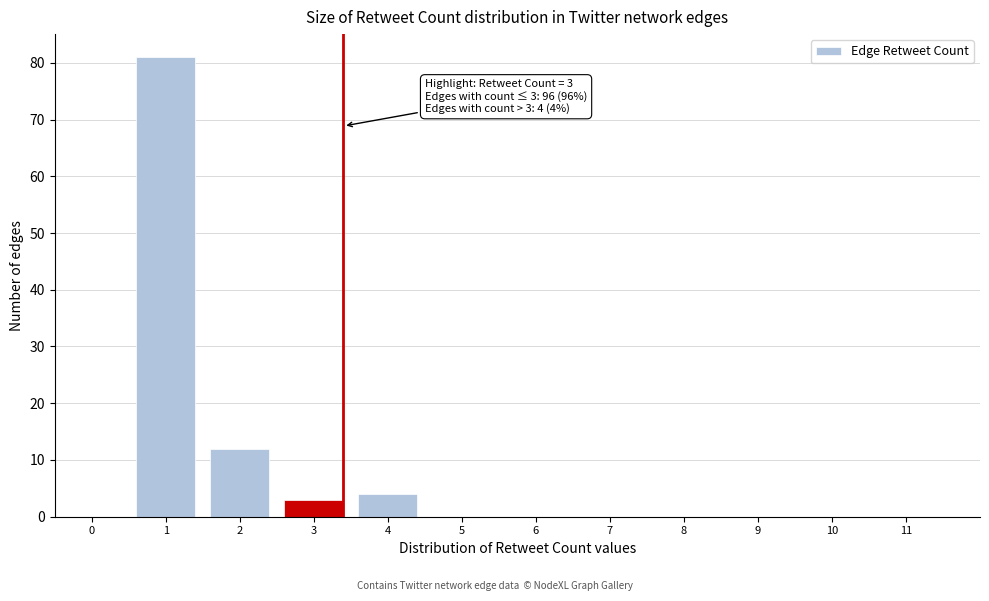

Reading left to right, extract all data points from this chart.

0=0	1=81	2=12	3=3	4=4	5=0	6=0	7=0	8=0	9=0	10=0	11=0